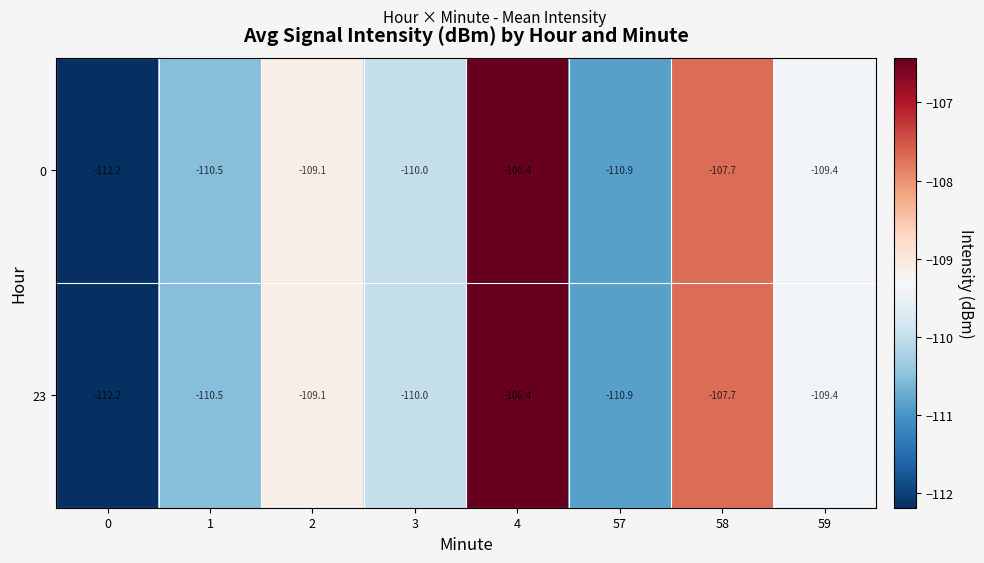

Reading left to right, list all the values displayed in this chart.

0: 0=-112.2	1=-110.5	2=-109.1	3=-110.0	4=-106.4	57=-110.9	58=-107.7	59=-109.4
23: 0=-112.2	1=-110.5	2=-109.1	3=-110.0	4=-106.4	57=-110.9	58=-107.7	59=-109.4